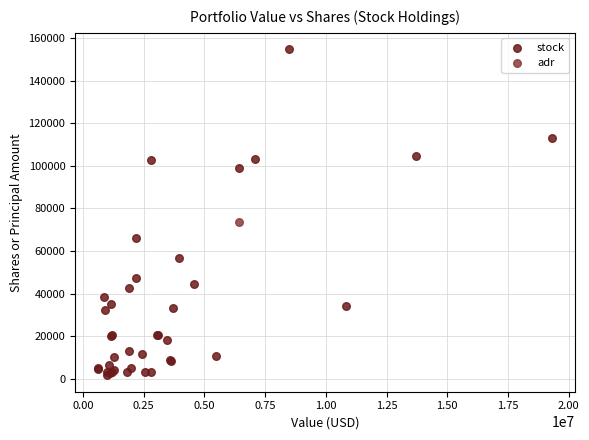

What are all the series names shown in the legend?

stock, adr